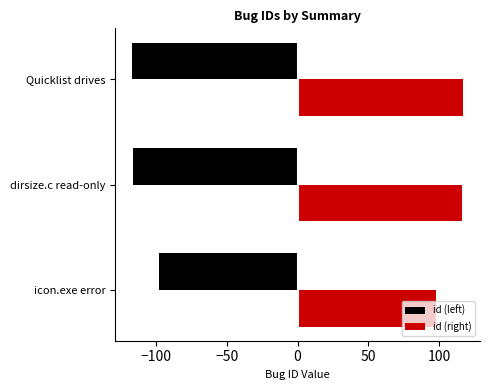

What are all the series names shown in the legend?

id (left), id (right)